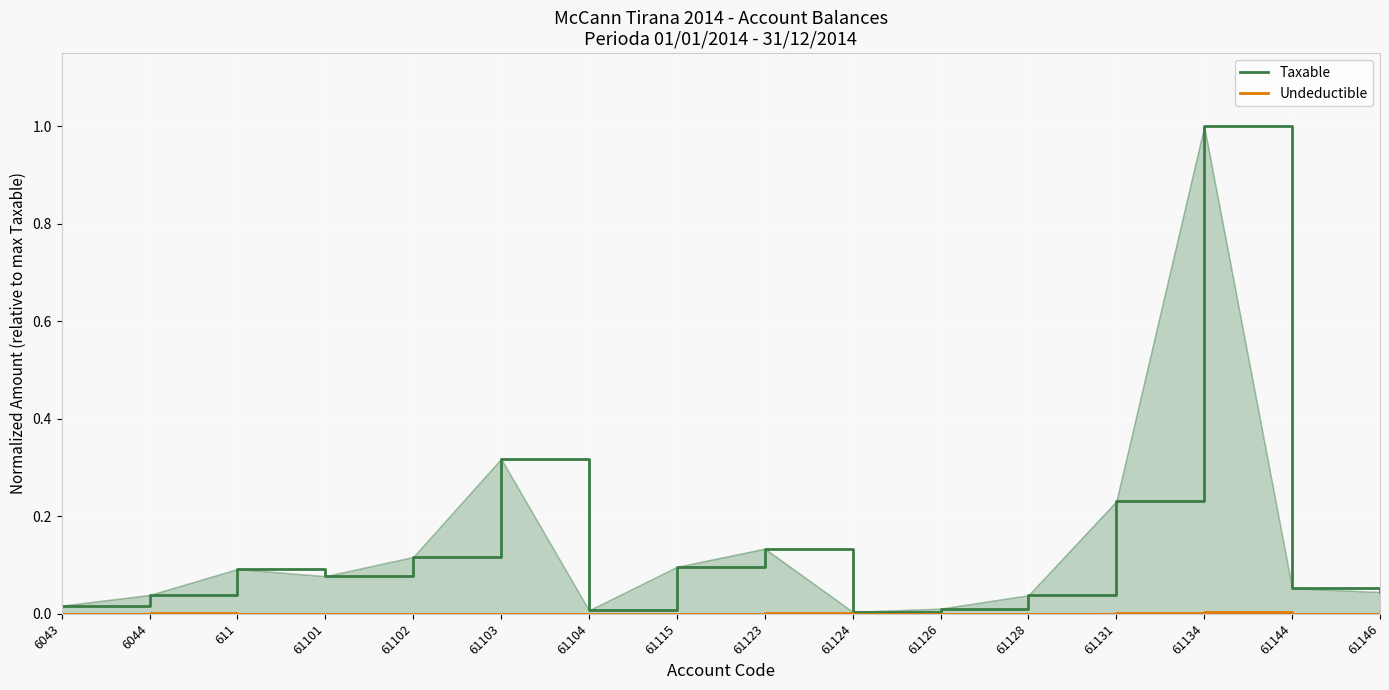

What is the label of the 10th point from the right?

61104